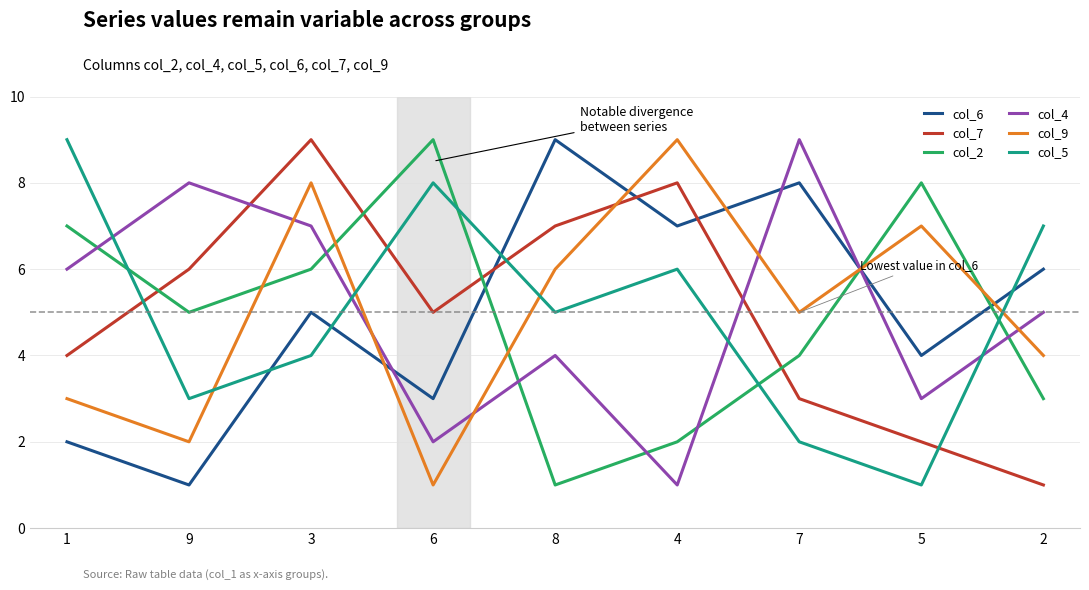

How many col_4 values are between 3 and 7?

5